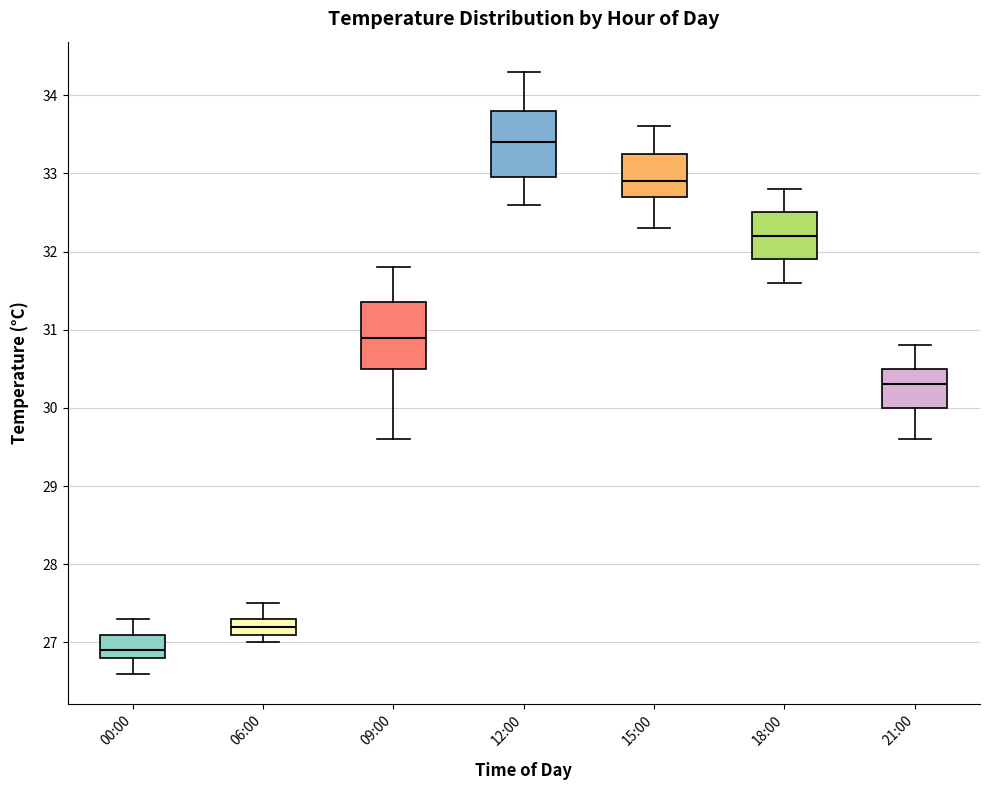

Which box has the lowest median line?

00:00